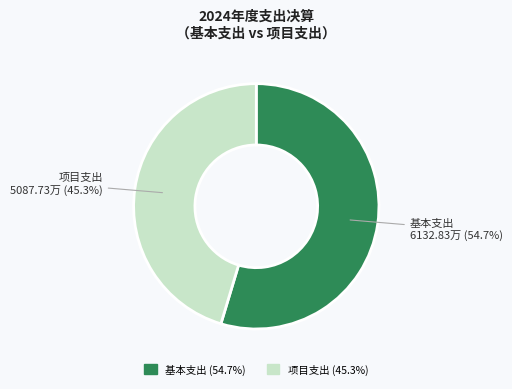

To the nearest percent, what is the average slice percentage?

50%